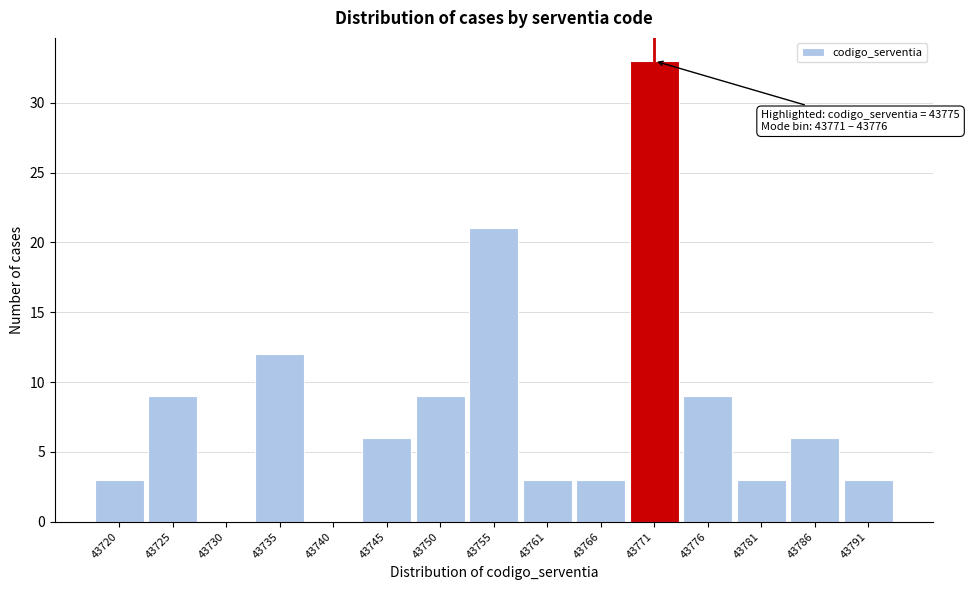

Reading left to right, transcribe all the data shown in this chart.

43720=3	43725=9	43730=0	43735=12	43740=0	43745=6	43750=9	43755=21	43761=3	43766=3	43771=33	43776=9	43781=3	43786=6	43791=3